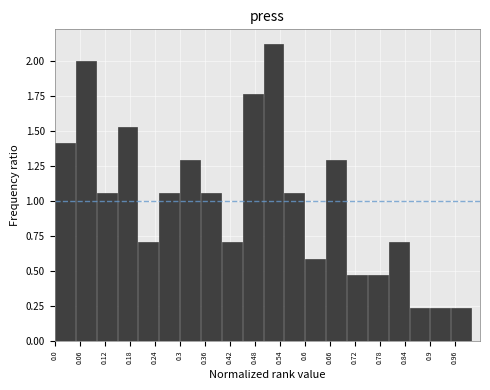

How tall is the bar that spans 0.20 to 0.25 on the x-axis? The values are not printed on the chart, so give them approximately, as read against the axis.

0.70